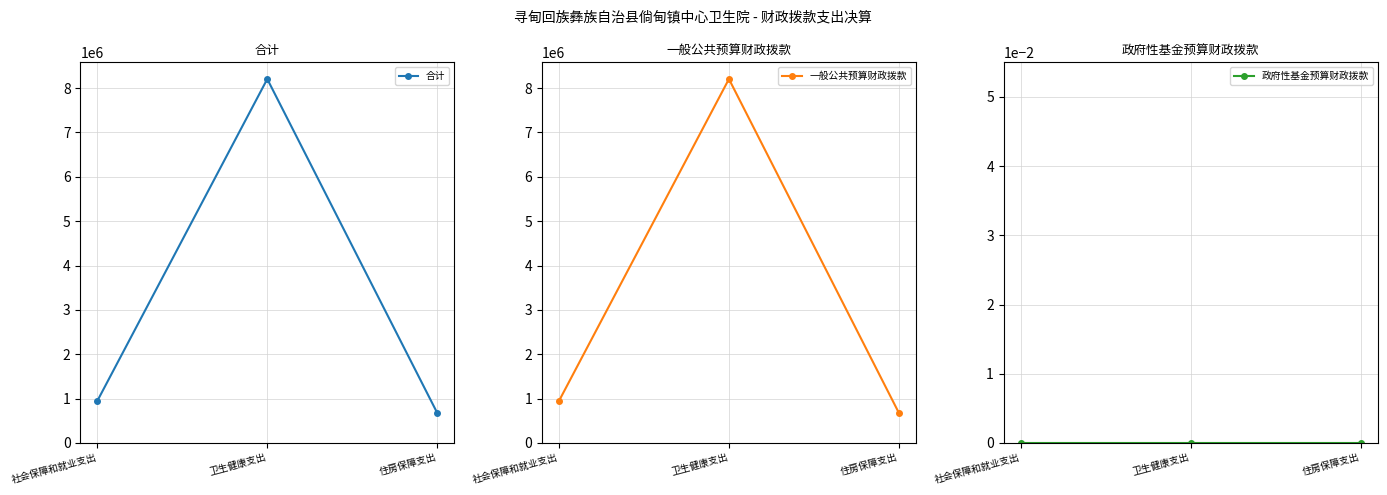

Which series has the widest spread of values?

合计